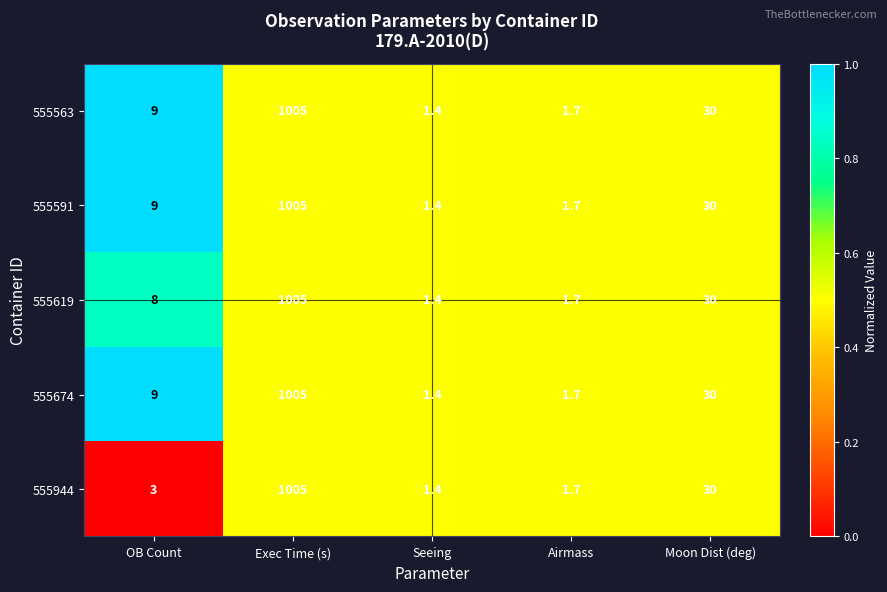

The 555563 series shows 1.9 at Seeing. True or false?

False